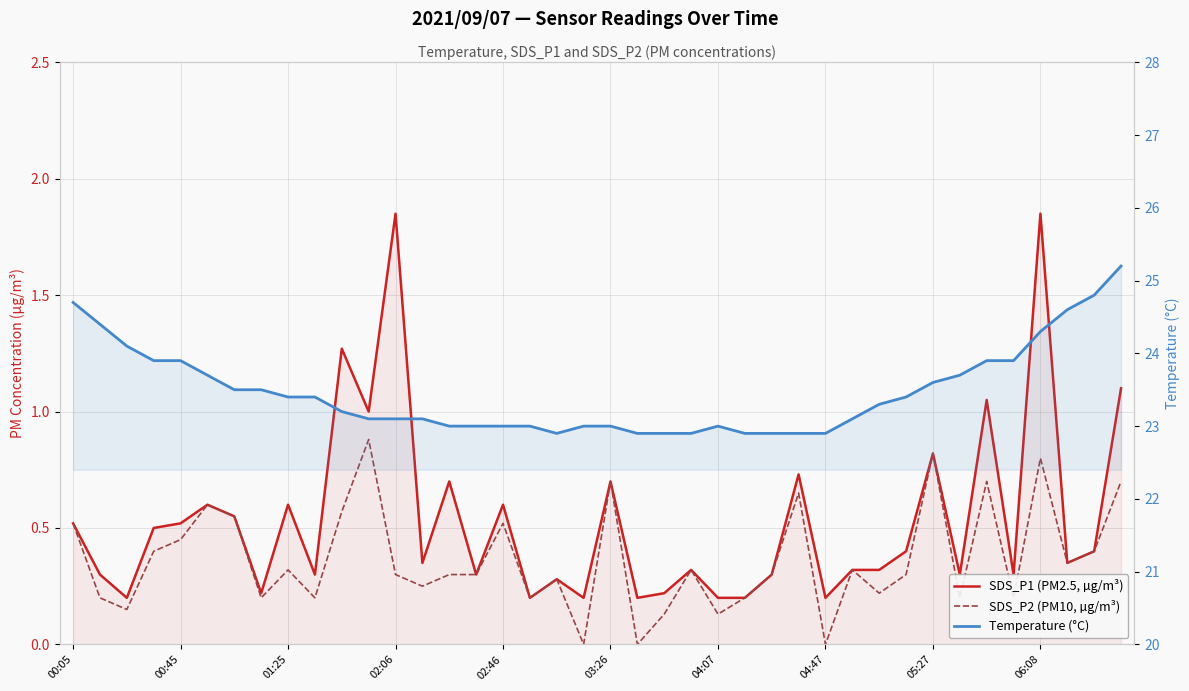

What is the average value of the SDS_P1 (PM2.5, µg/m³) series?

0.5